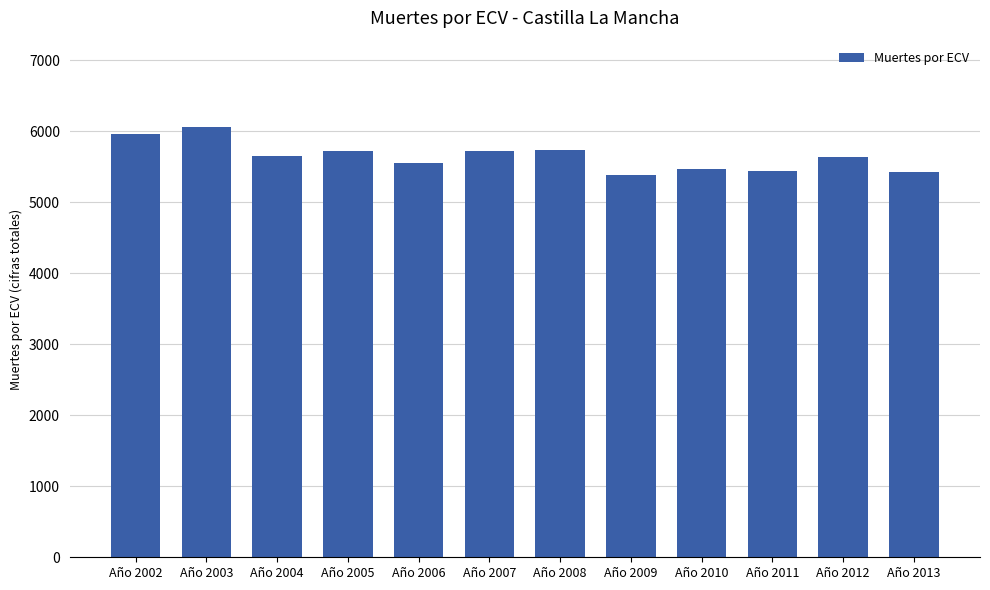

What is the ratio of the value at Año 2003 to the value at Año 2005?

1.1